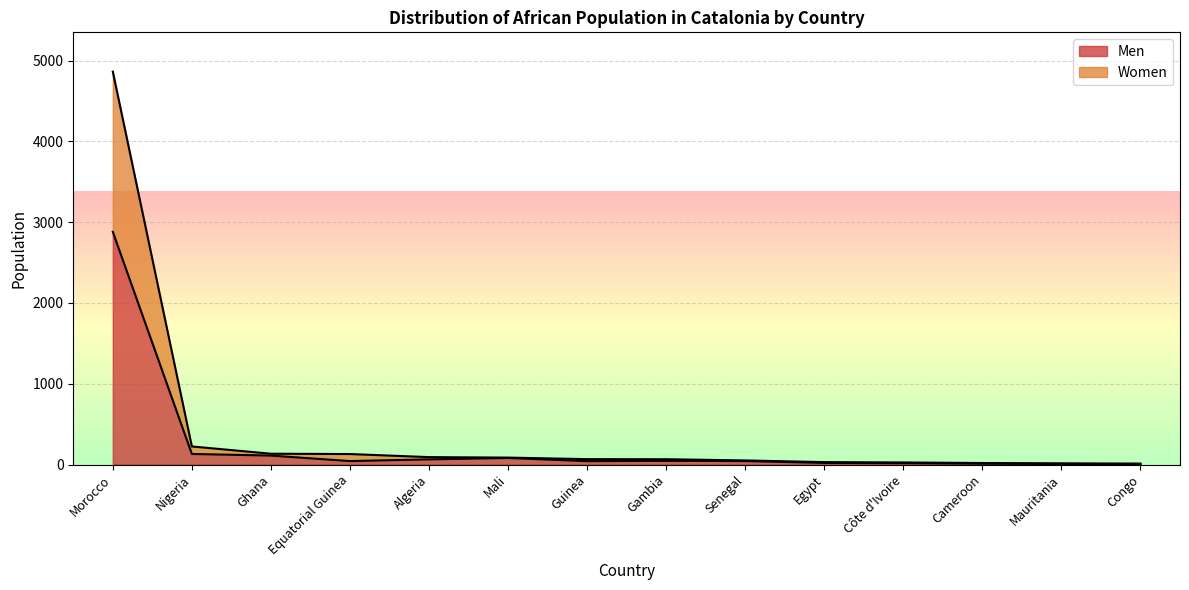

What is the value of the Women point at the 5th from the left?

92